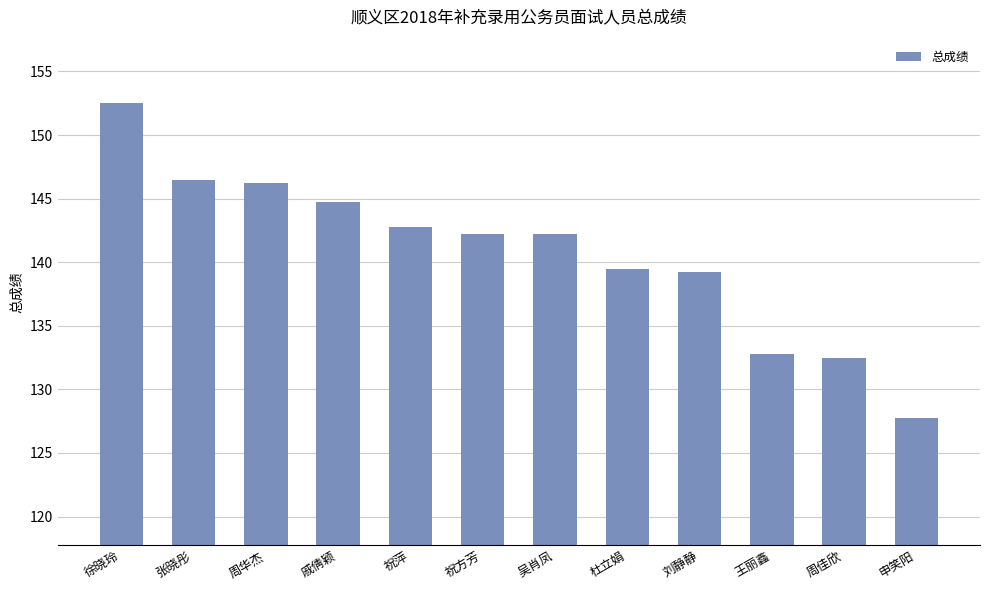

The chart shows a value of 127.8 at 申笑阳. True or false?

True